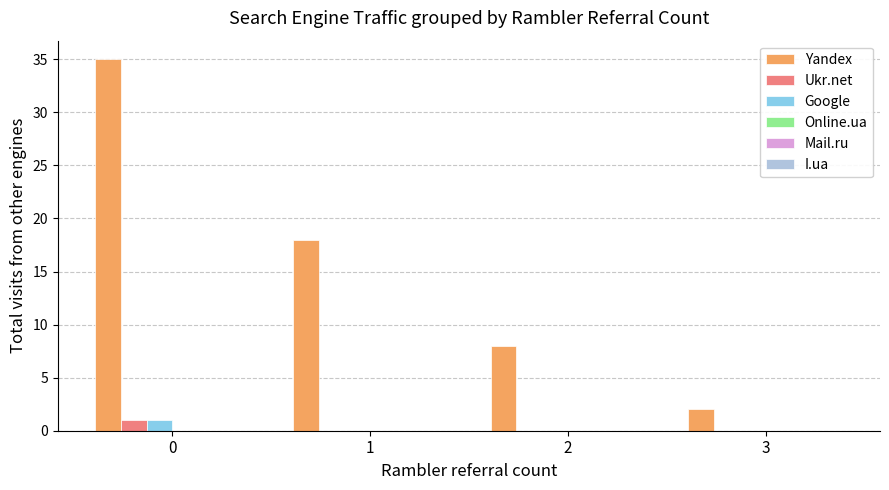

How many data points does each series have?

4